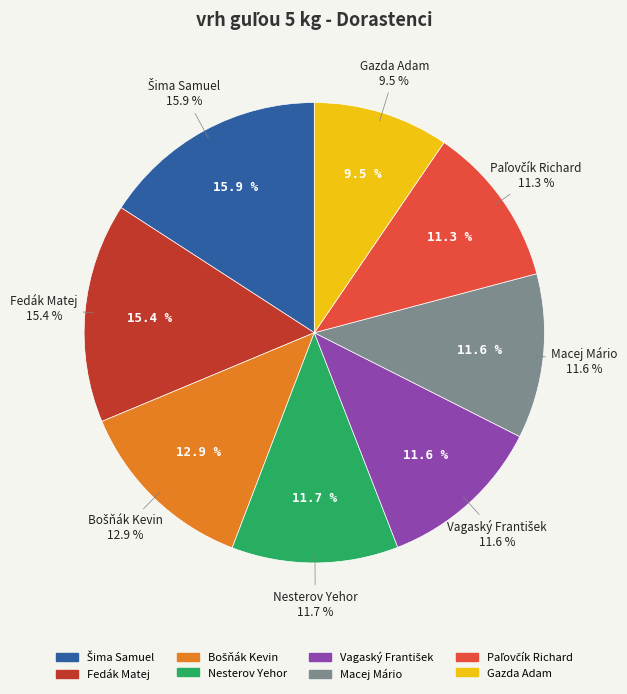

Does any single category account for the majority?

No